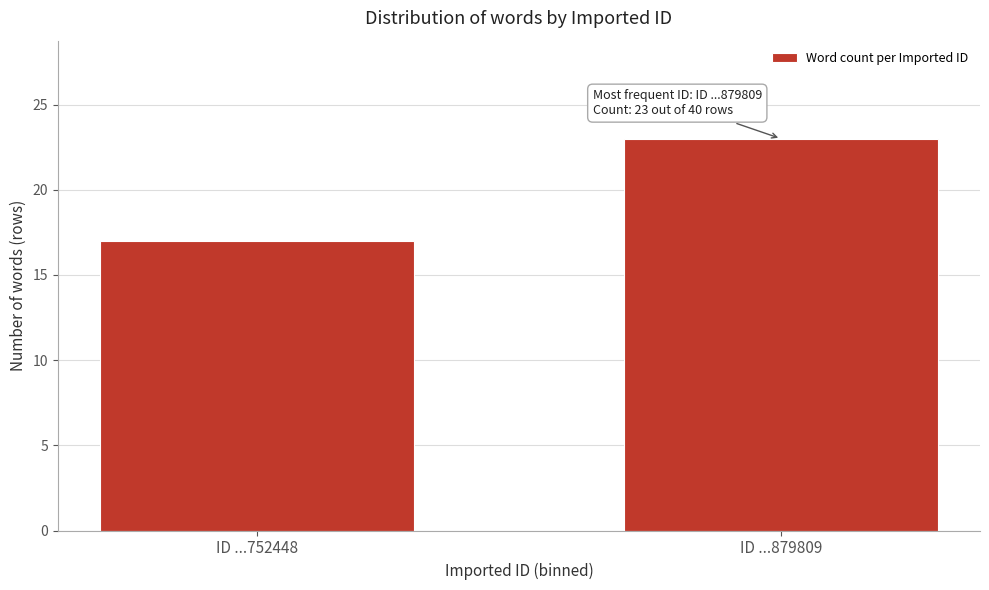

Reading left to right, transcribe all the data shown in this chart.

ID ...752448=17	ID ...879809=23